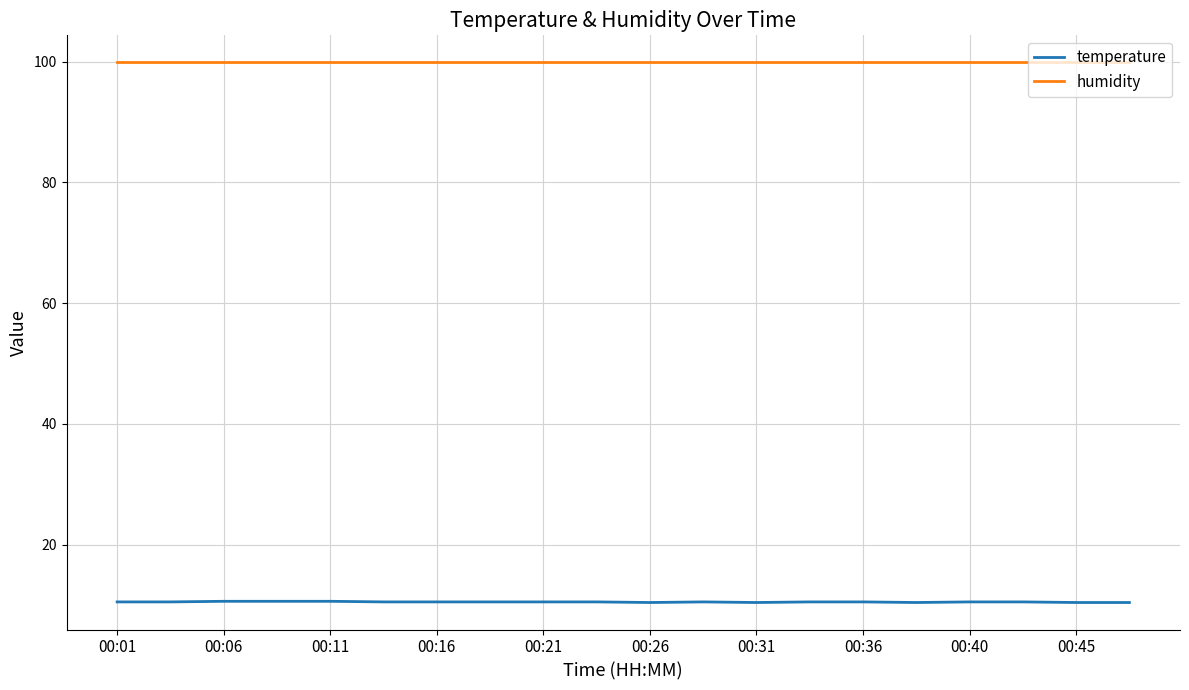

True or false: temperature and humidity cross at least once.

False